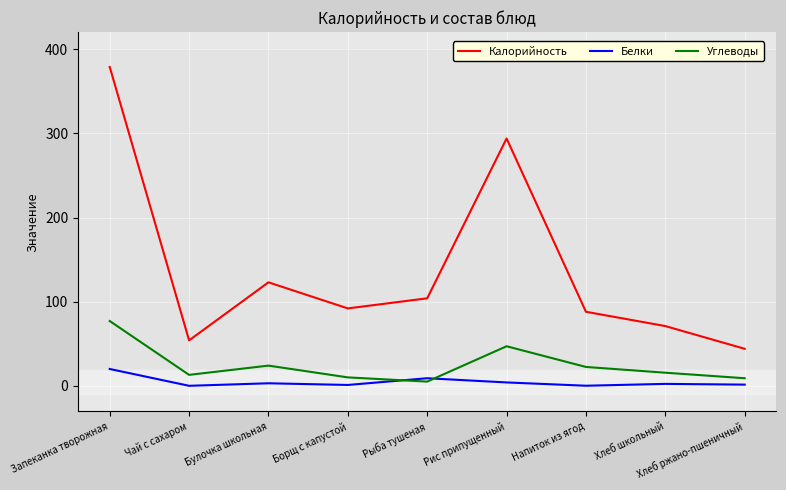

What is the minimum value for Калорийность?

44.0